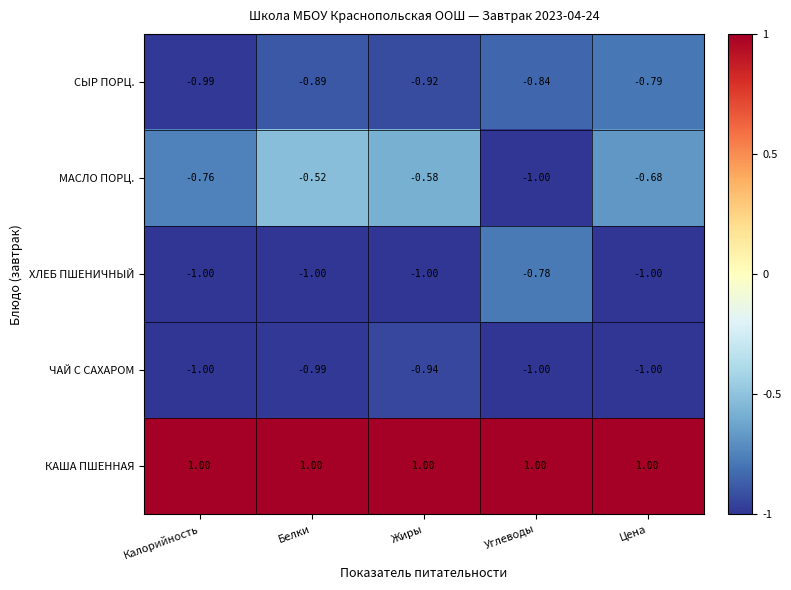

At which label does СЫР ПОРЦ. reach its minimum?

Калорийность